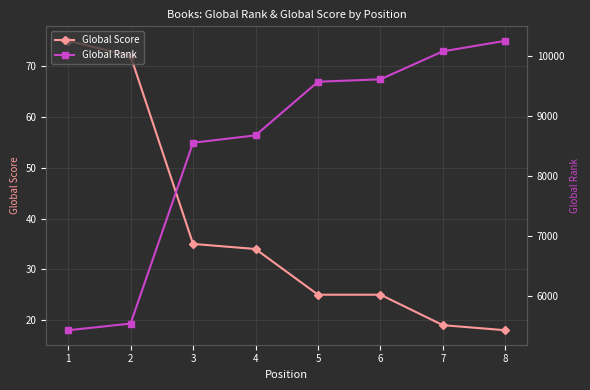

Between 5 and 8, which is larger?

5